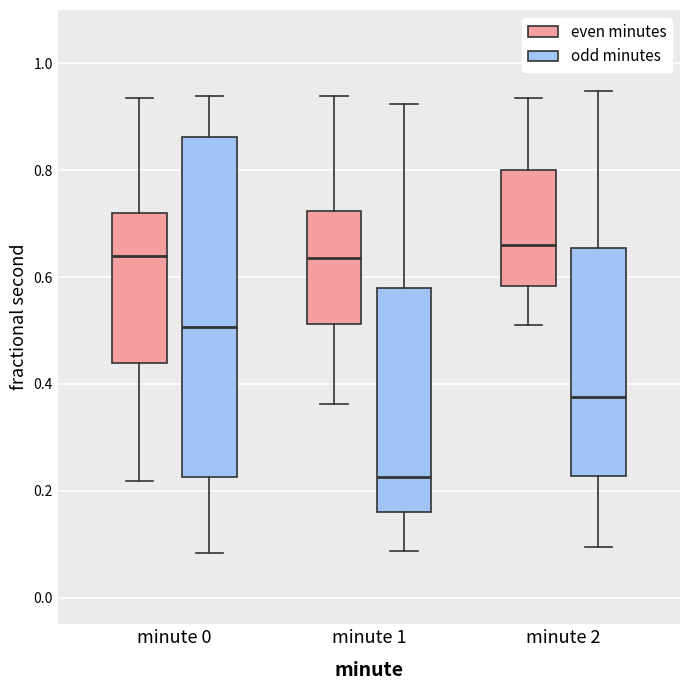

Which box's median line is the lowest?

minute 1 (odd minutes)